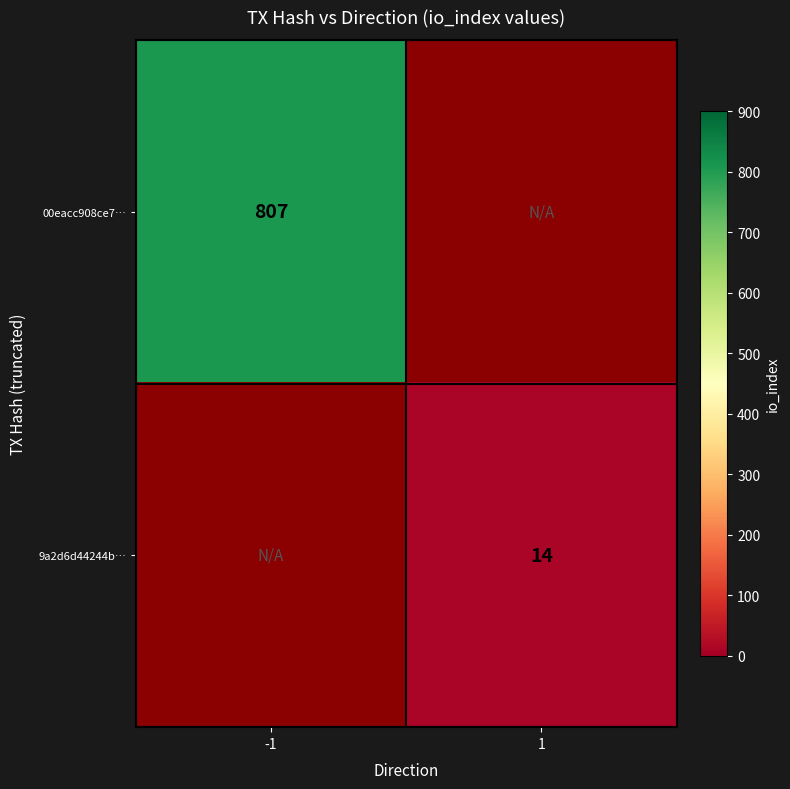

True or false: 00eacc908ce7… has a value of 807 at -1.

True